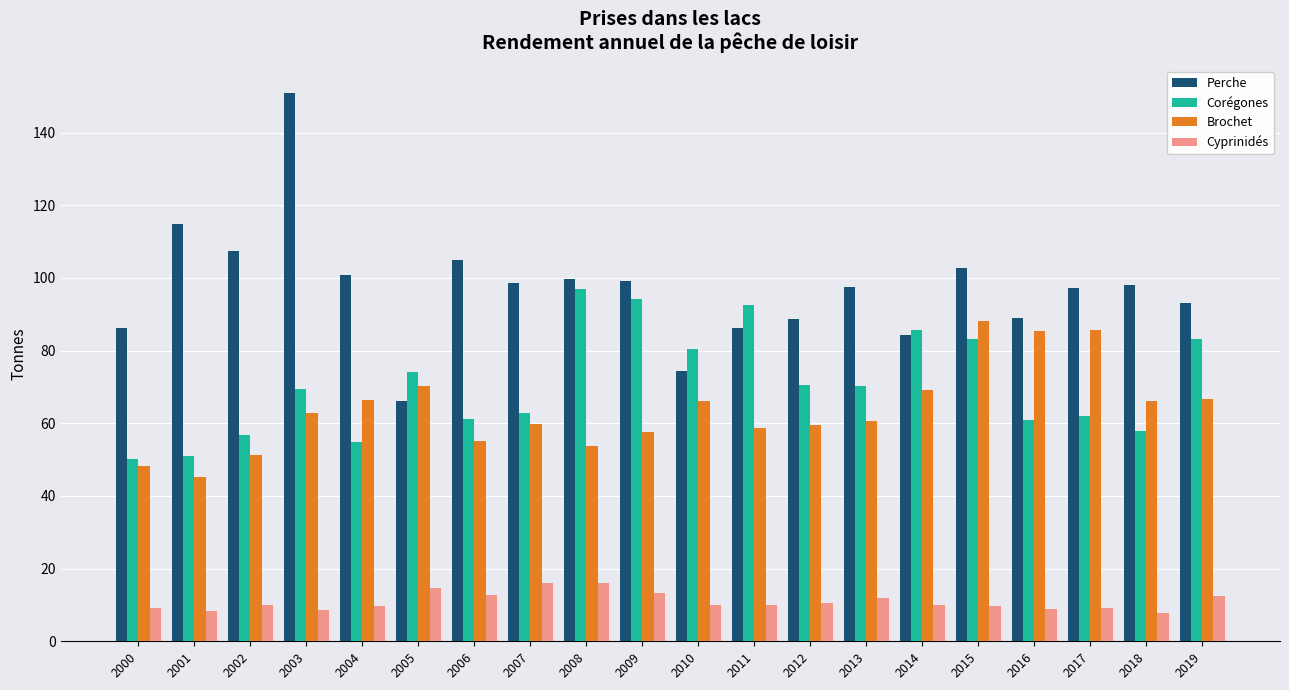

What is the sum of all Brochet values?

1276.6